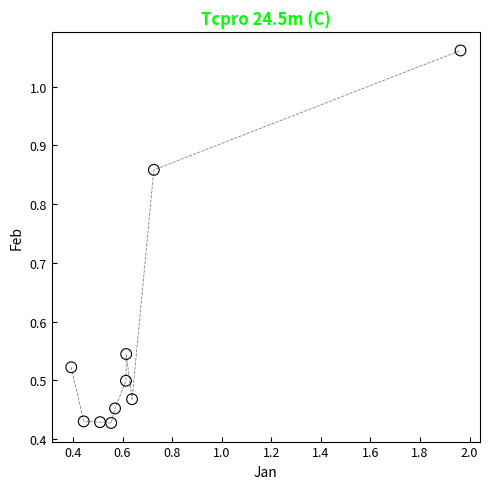

What is the average Y value?

0.6